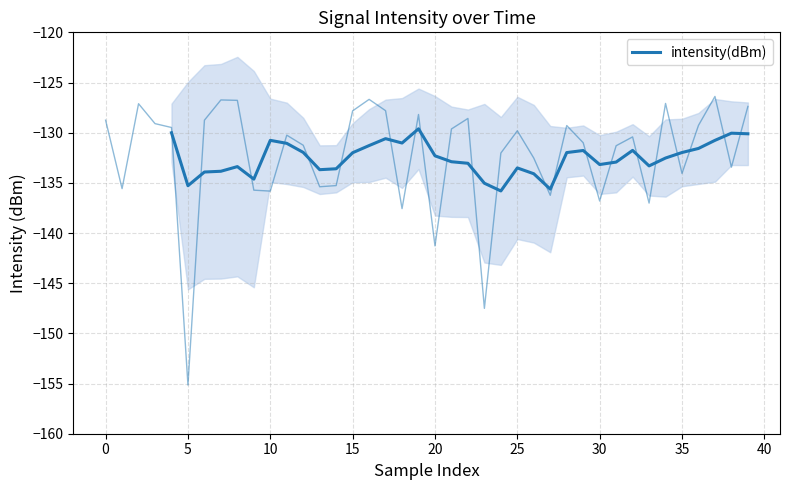

What is the difference between the maximum and minimum values?

6.2